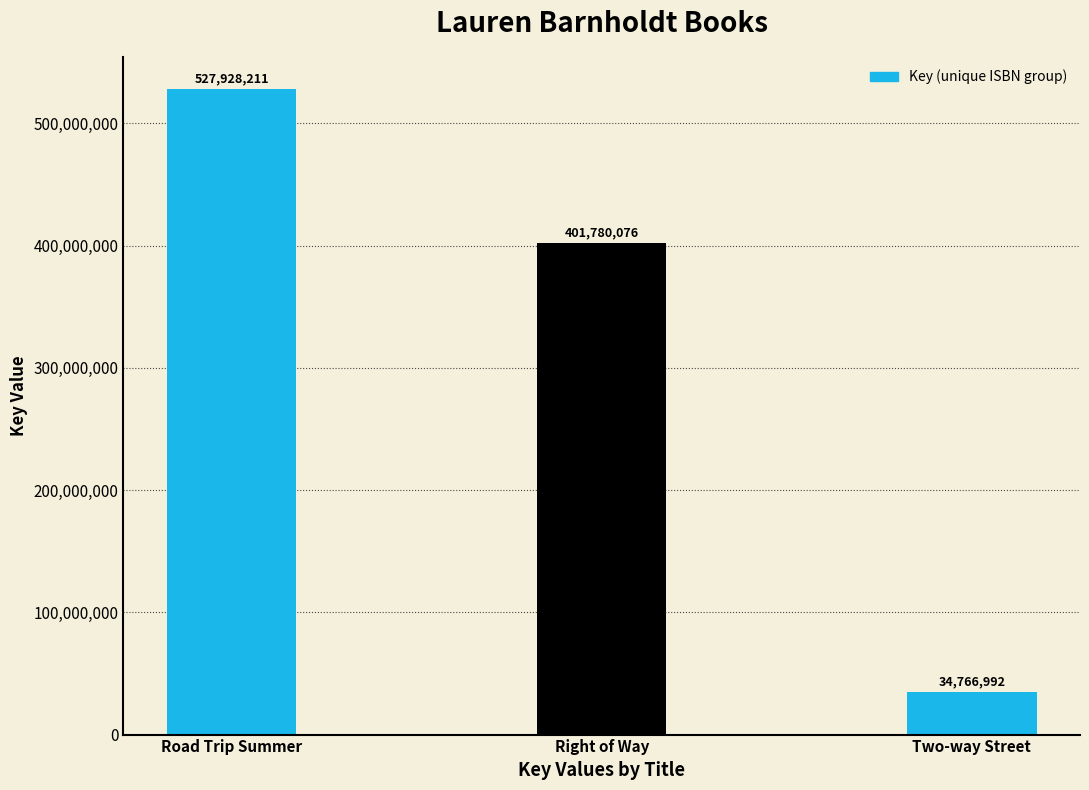

The value at Road Trip Summer is 769464032. True or false?

False